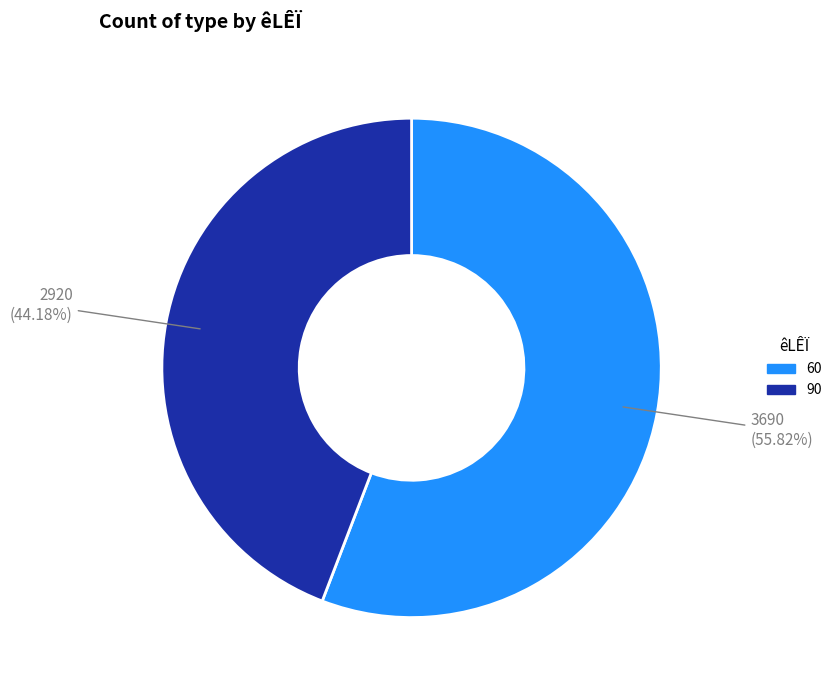

Rank the categories by value from lowest to highest.

90, 60